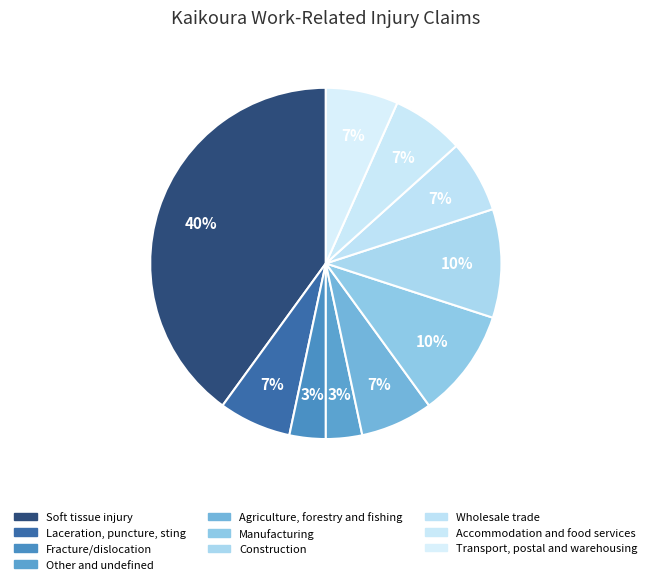

What portion of the pie excludes Construction?

90.0%